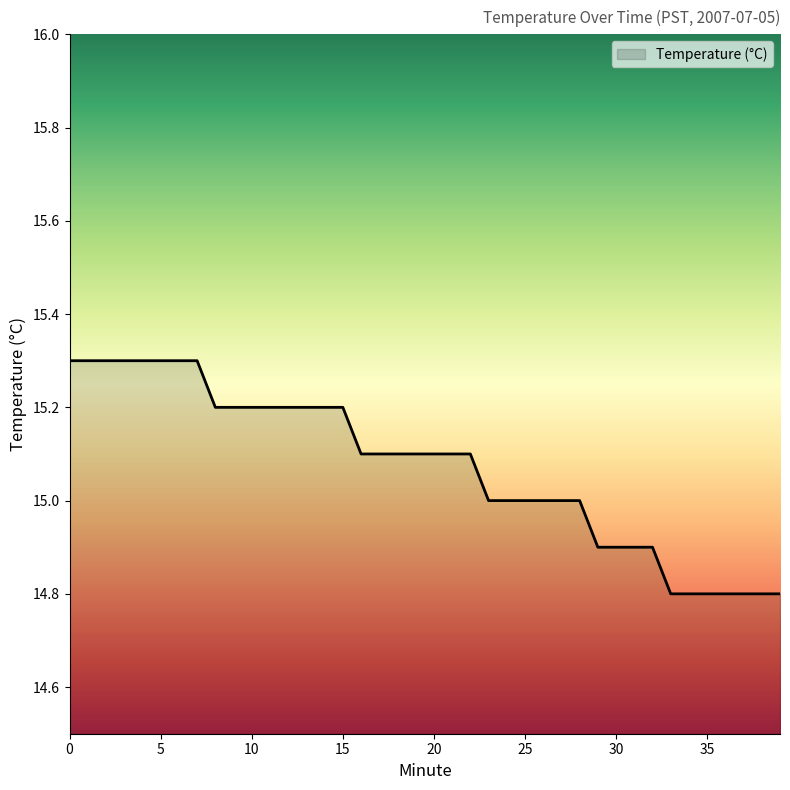

What is the difference between the maximum and minimum values?

0.5